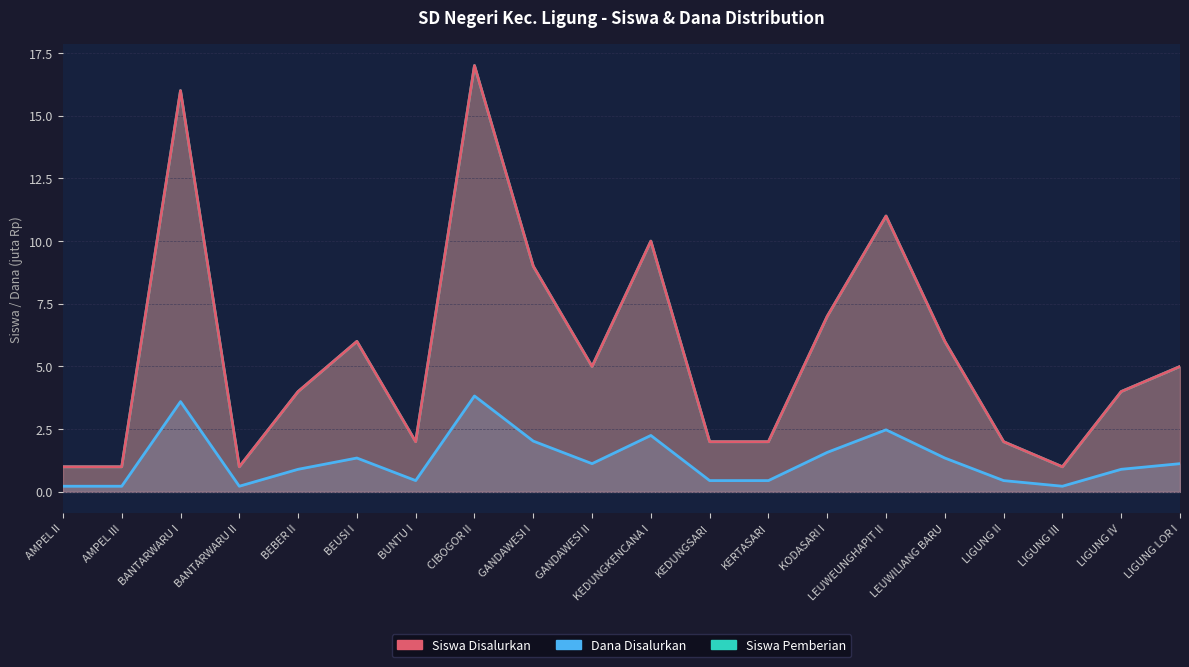

What is the difference between the Siswa Pemberian values at BEBER II and LIGUNG III?

3.0